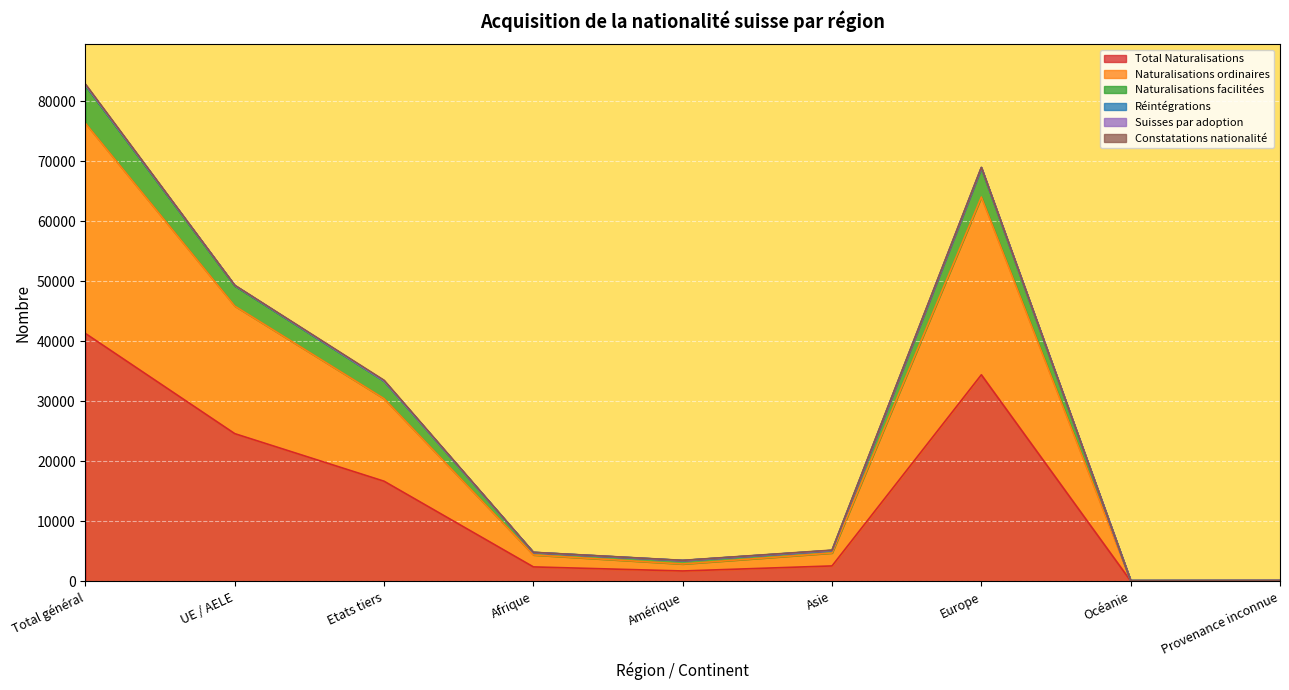

At which label does Total Naturalisations reach its peak?

Total général